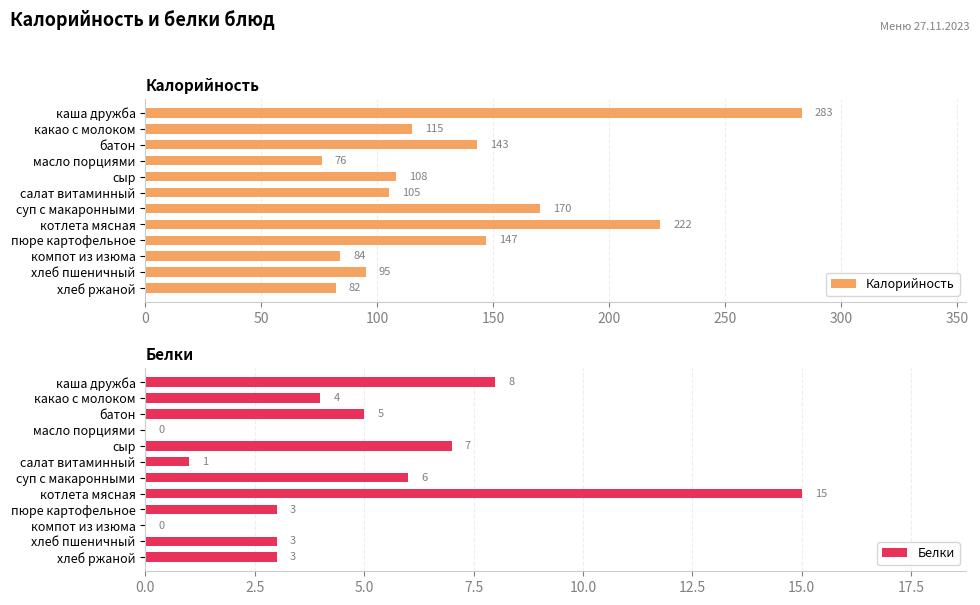

What is the minimum value for Калорийность?

76